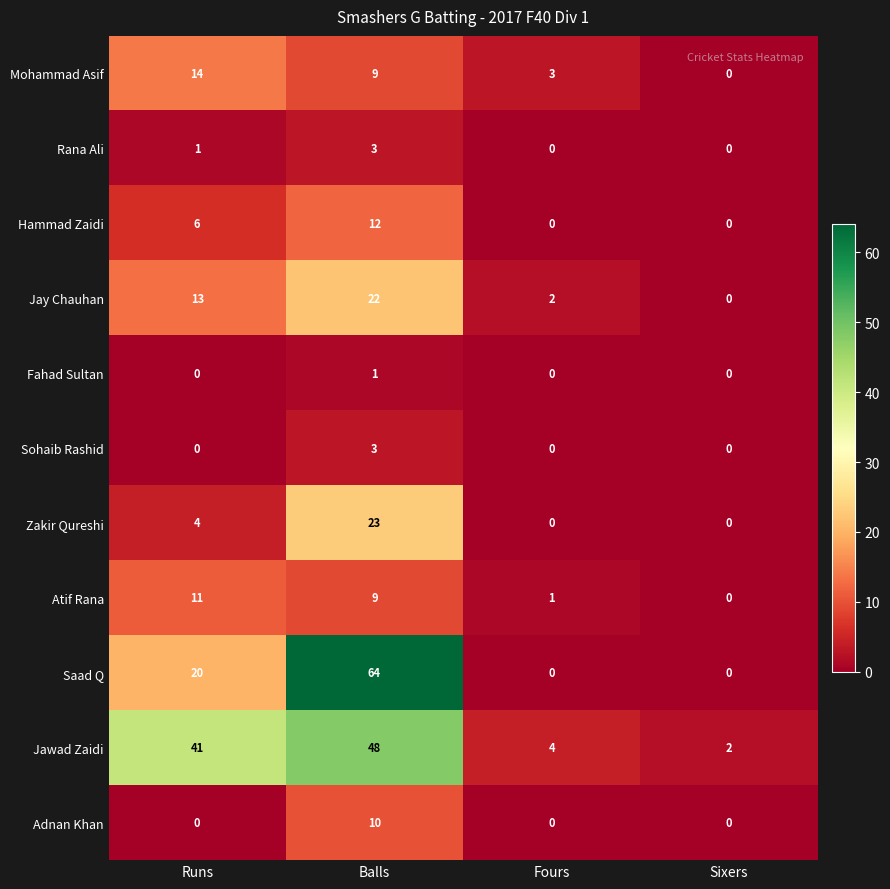

What is the sum of all Rana Ali values?

4